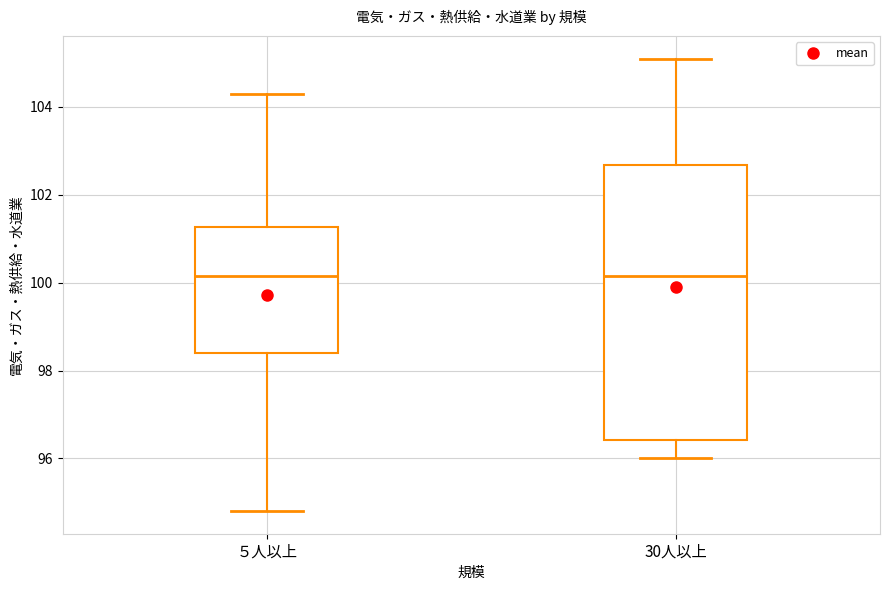

Reading left to right, read every box against the y-axis: the position of its median line, the range the box covers, and the ends of its whiskers. The values are not printed on the chart, so give them approximately, as read against the axis.

５人以上: median 100.2, box 98.4 to 101.2, whiskers 94.8 to 104.4
30人以上: median 100.2, box 96.4 to 102.6, whiskers 96.0 to 105.2